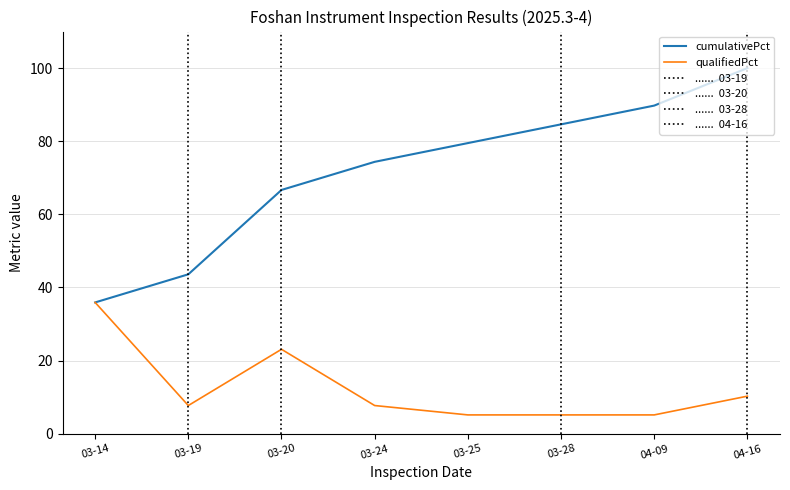

Which series has the largest range (max minus min)?

cumulativePct